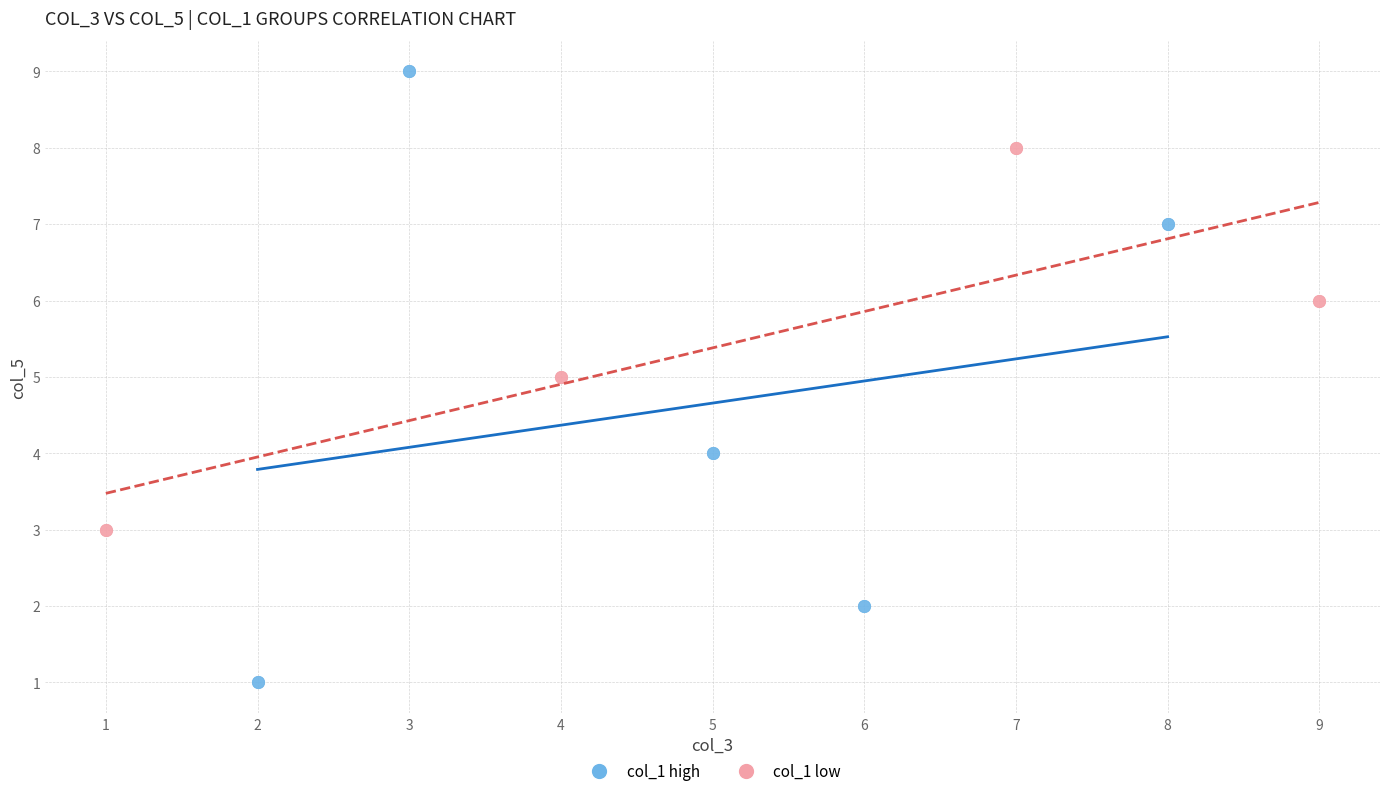

Which series reaches the maximum Y coordinate?

col_1 high